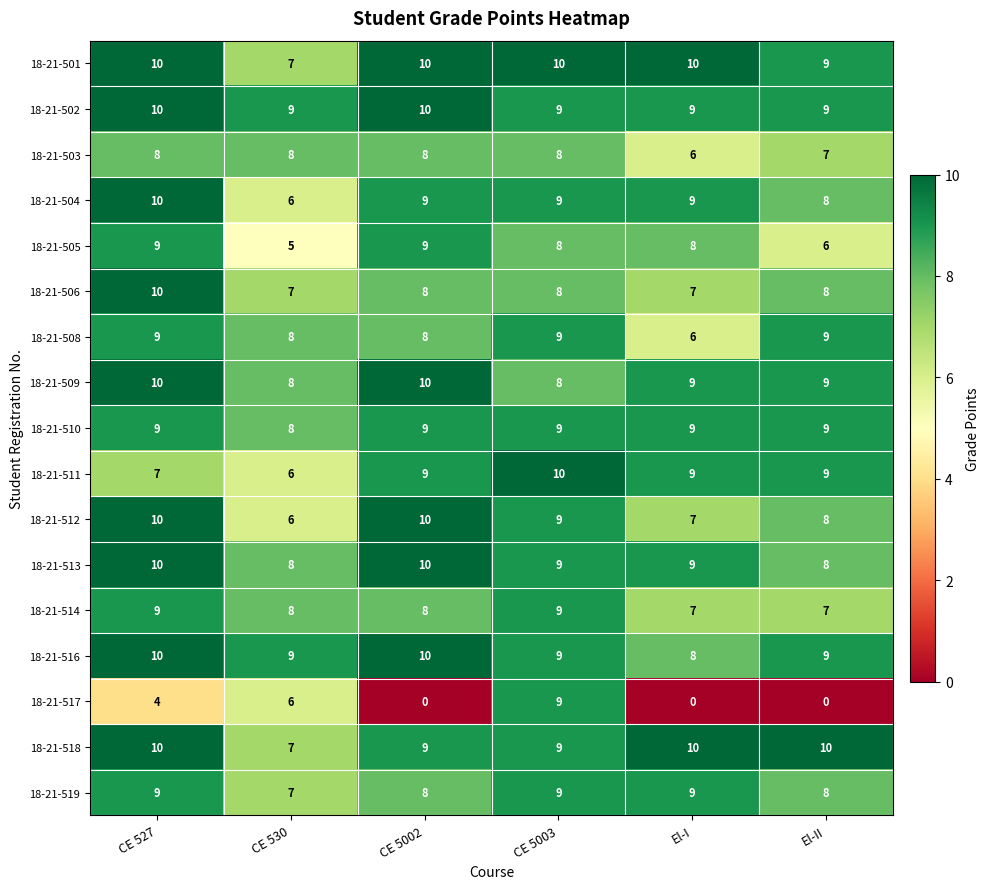

What is the average value of the 18-21-514 series?

8